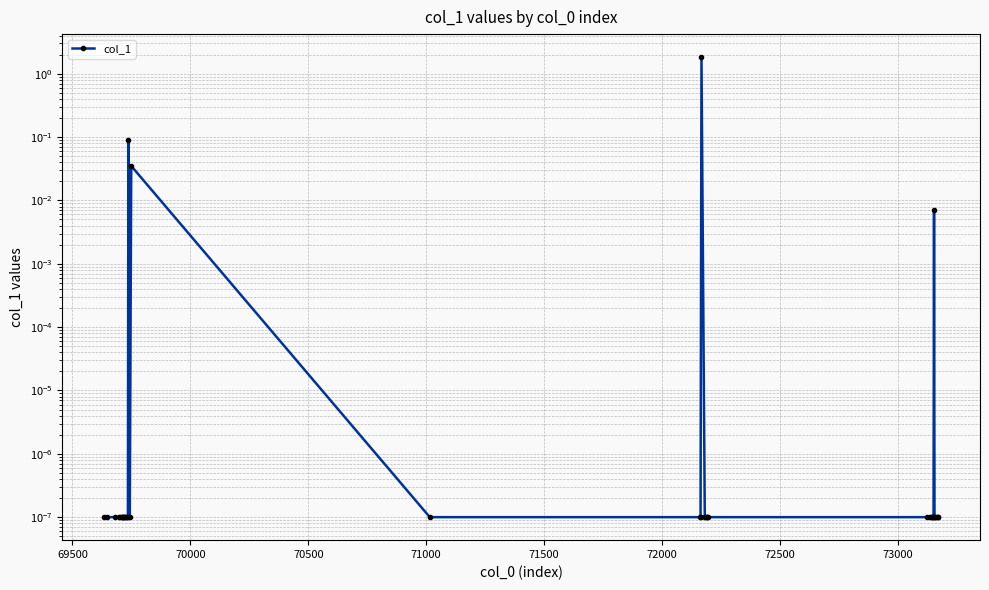

What is the sum of all values?

2.0